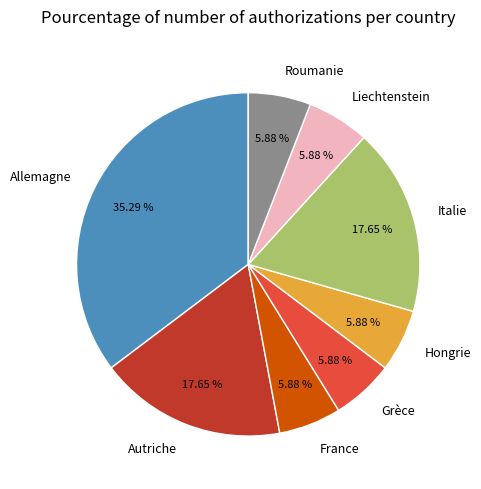

Count the number of slices in the pie.

8